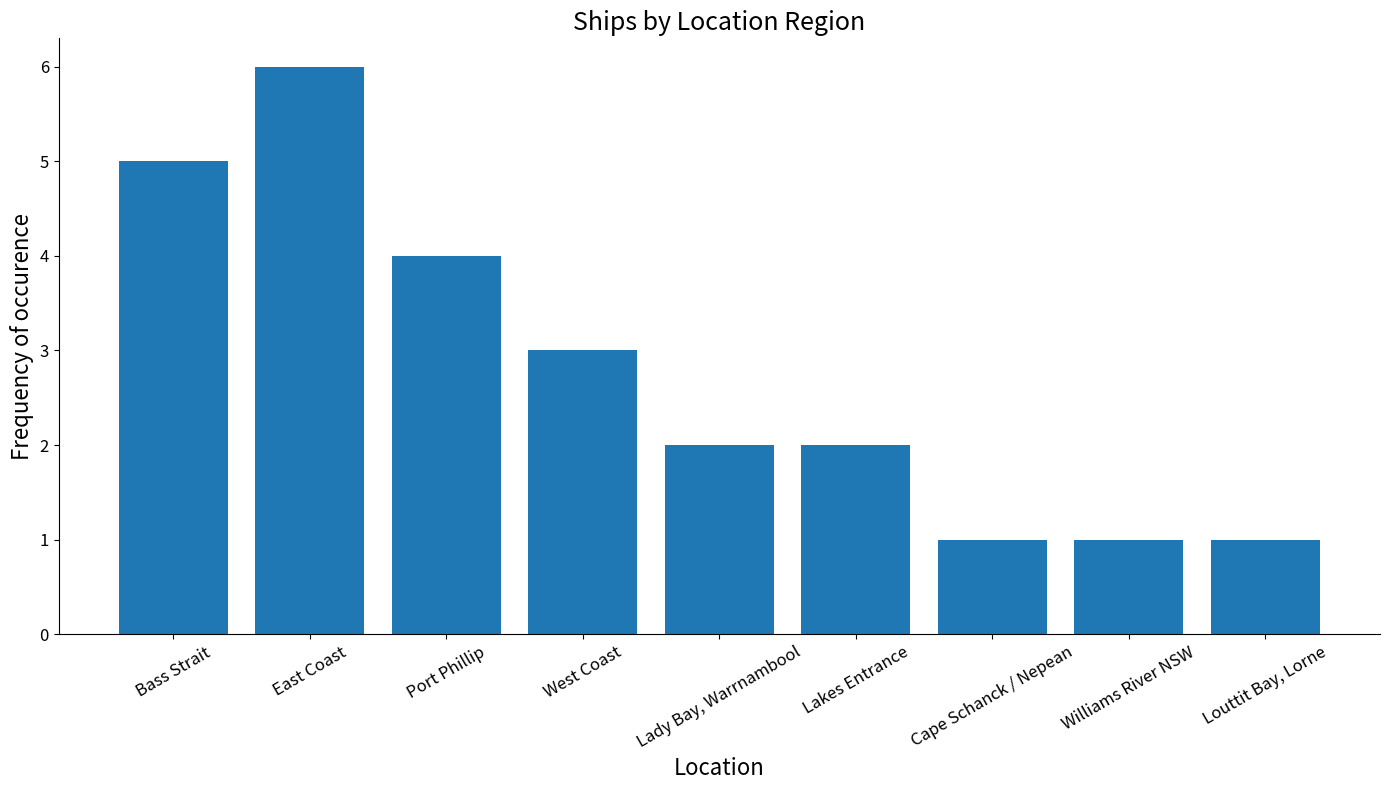

Read the value at Williams River NSW.

1